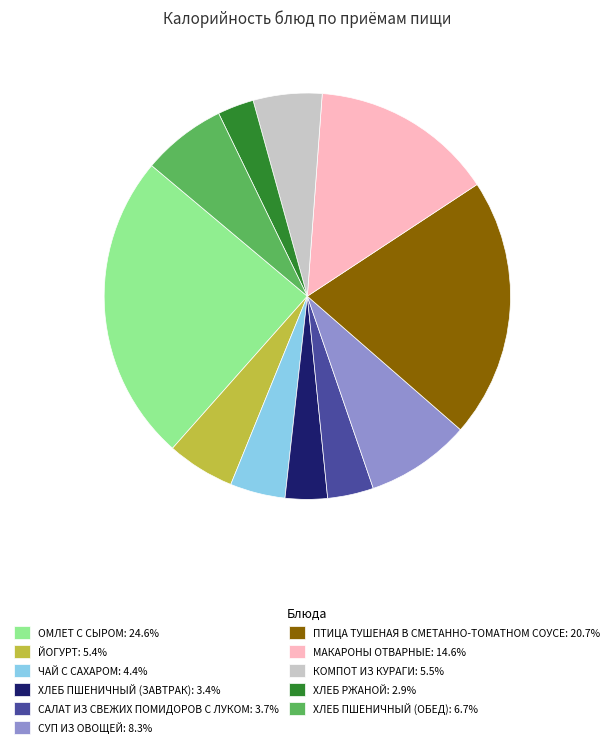

Combined, do ПТИЦА ТУШЕНАЯ В СМЕТАННО-ТОМАТНОМ СОУСЕ: 20.7% and ХЛЕБ ПШЕНИЧНЫЙ (ЗАВТРАК): 3.4% account for over 50%?

No